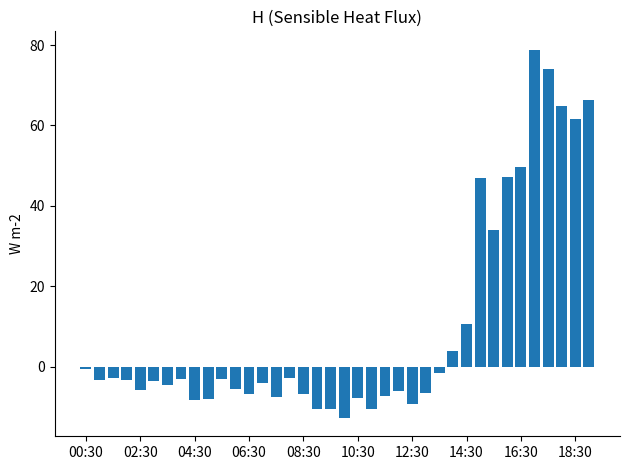

Does the chart contain stacked bars?

No